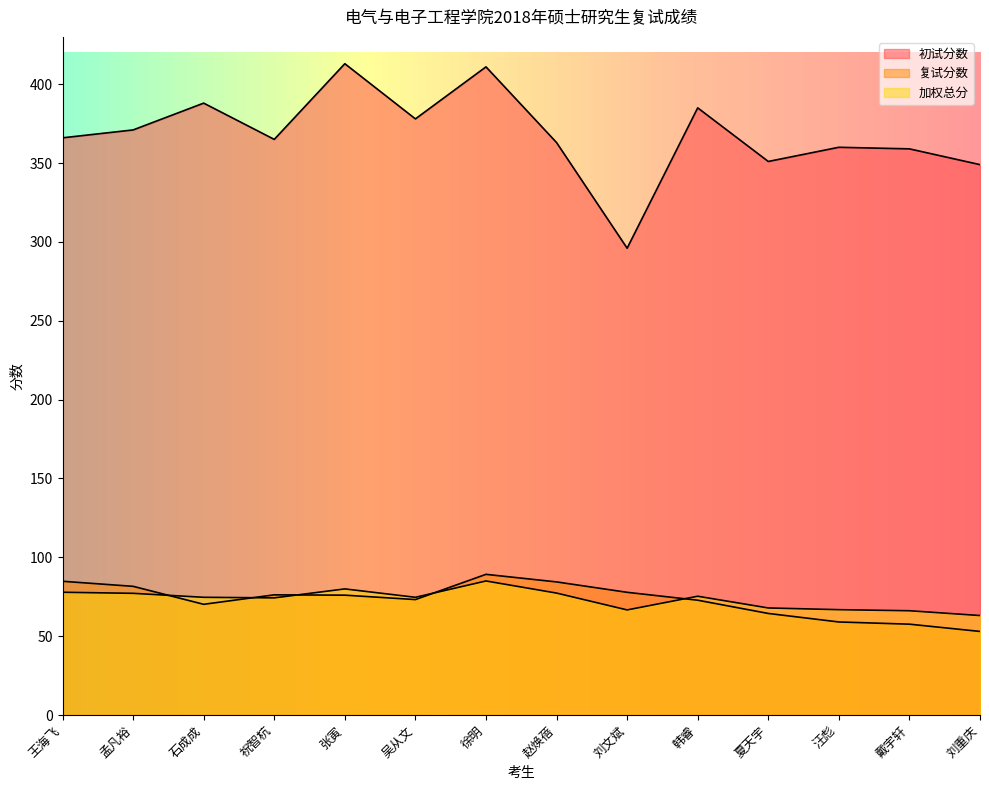

Is the value of 加权总分 at 孟凡裕 greater than the value of 初试分数 at 戴宇轩?

No